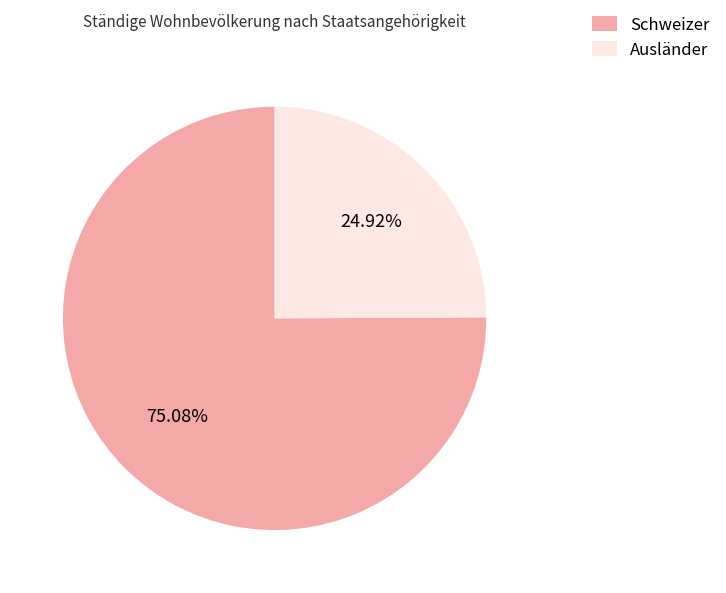

Which has a higher value, Ausländer or Schweizer?

Schweizer